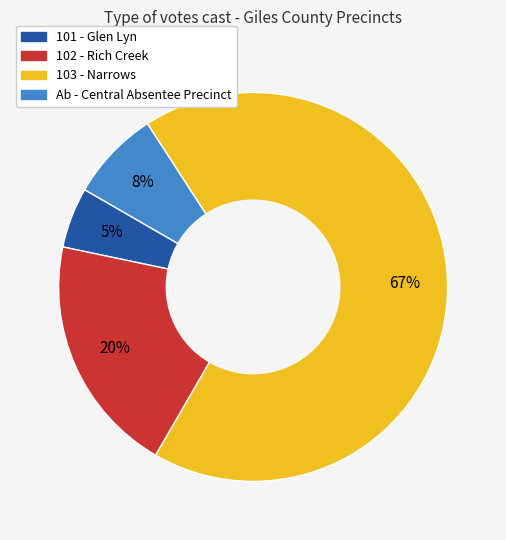

Count the number of slices in the pie.

4